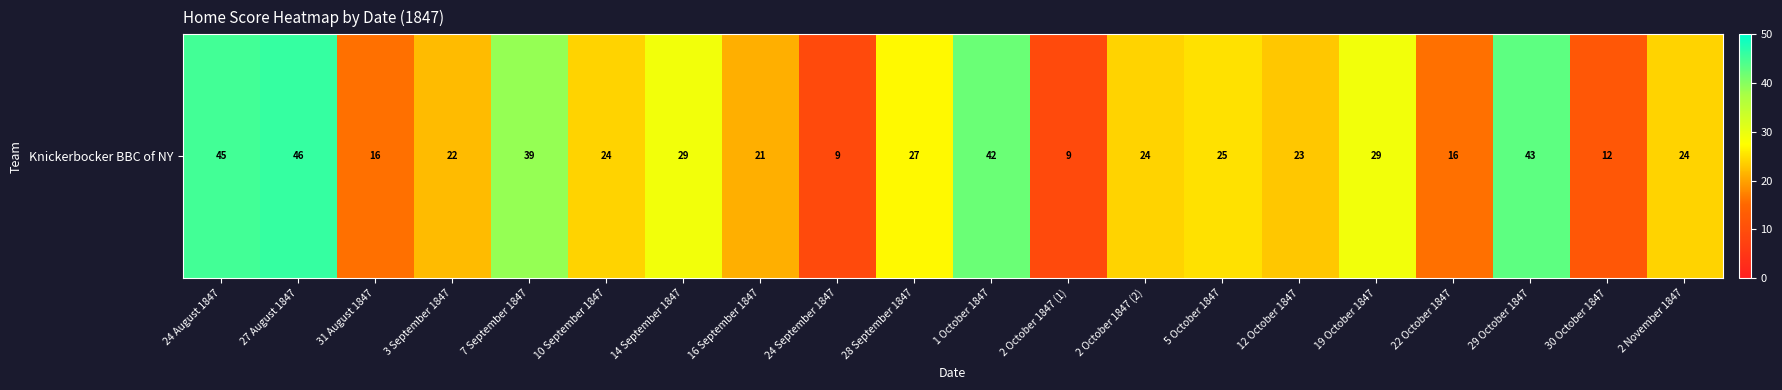

What is the greatest value displayed?

46